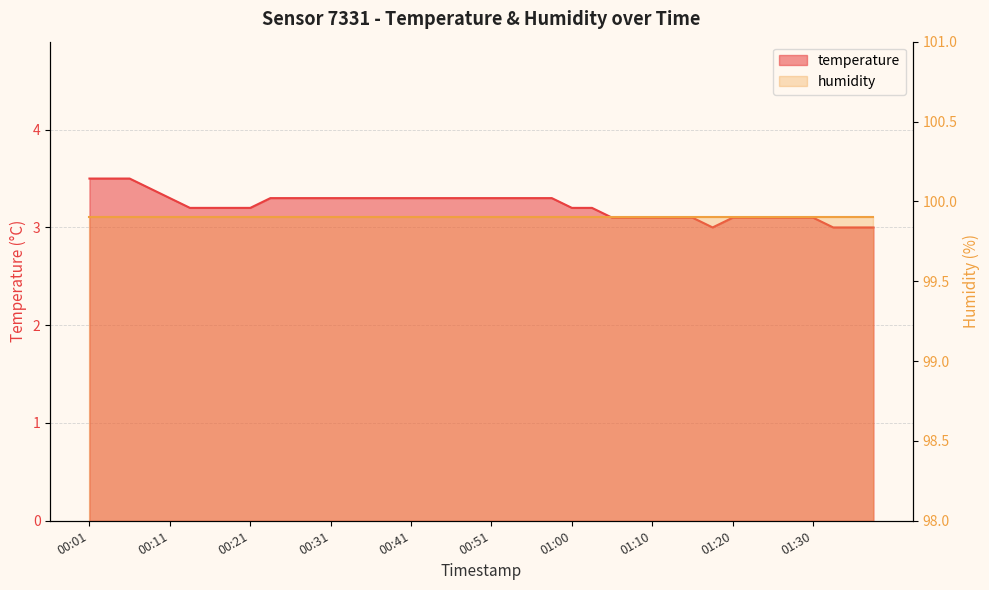

Which label corresponds to the largest value in the chart?

00:01